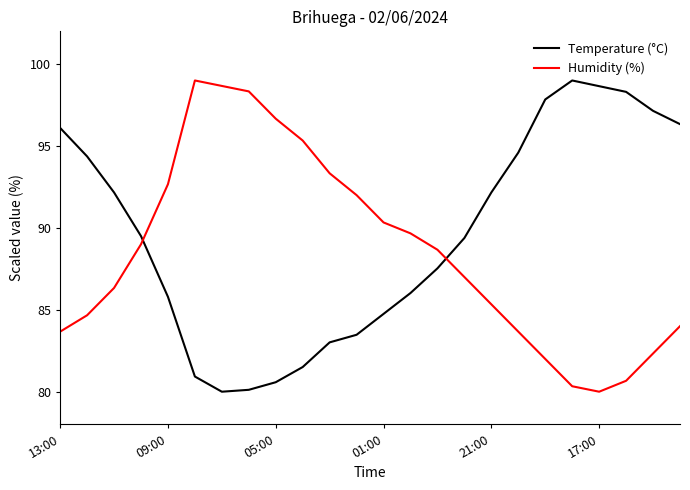

True or false: Temperature (°C) and Humidity (%) cross at least once.

True